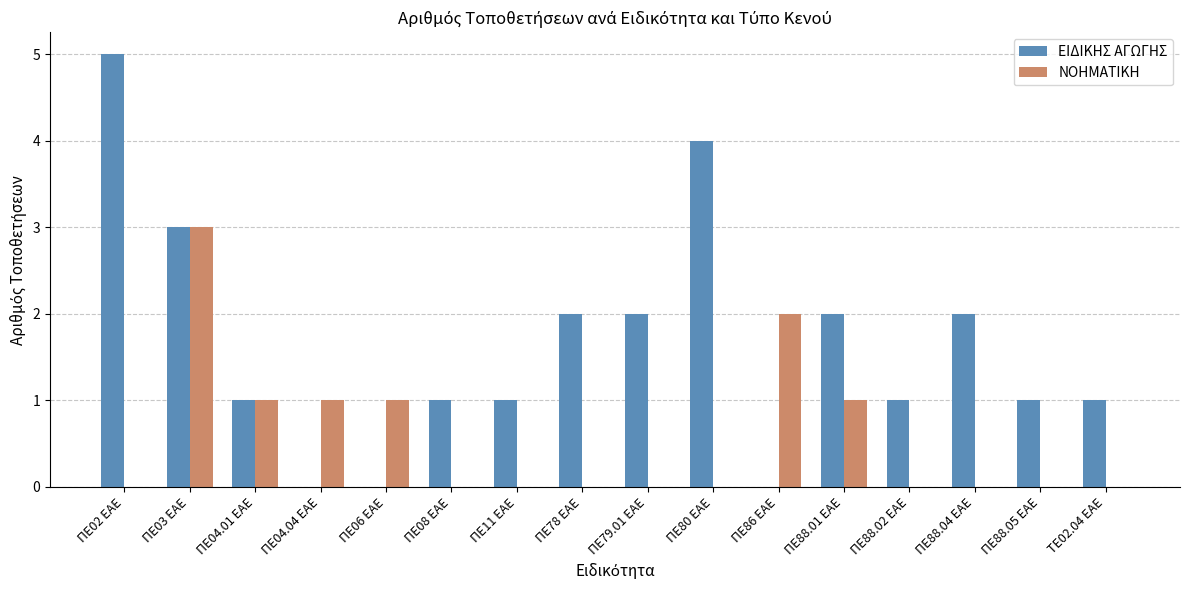

The ΝΟΗΜΑΤΙΚΗ series shows 2 at ΠΕ78 ΕΑΕ. True or false?

False